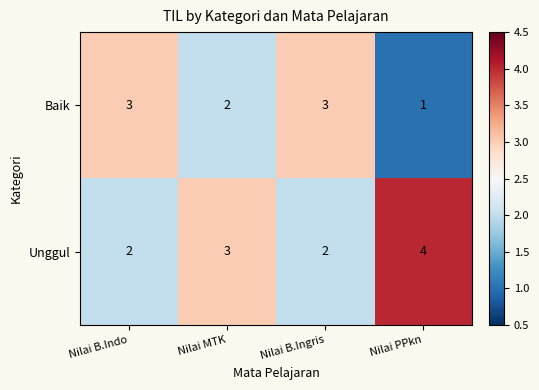

Reading left to right, extract all data points from this chart.

Baik: Nilai B.Indo=3	Nilai MTK=2	Nilai B.Ingris=3	Nilai PPkn=1
Unggul: Nilai B.Indo=2	Nilai MTK=3	Nilai B.Ingris=2	Nilai PPkn=4